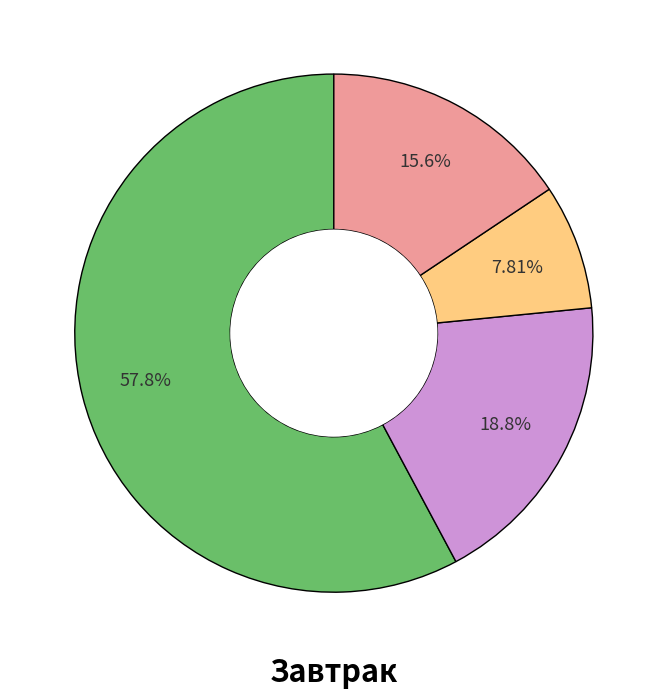

Is there any slice that represents more than half of the pie?

Yes